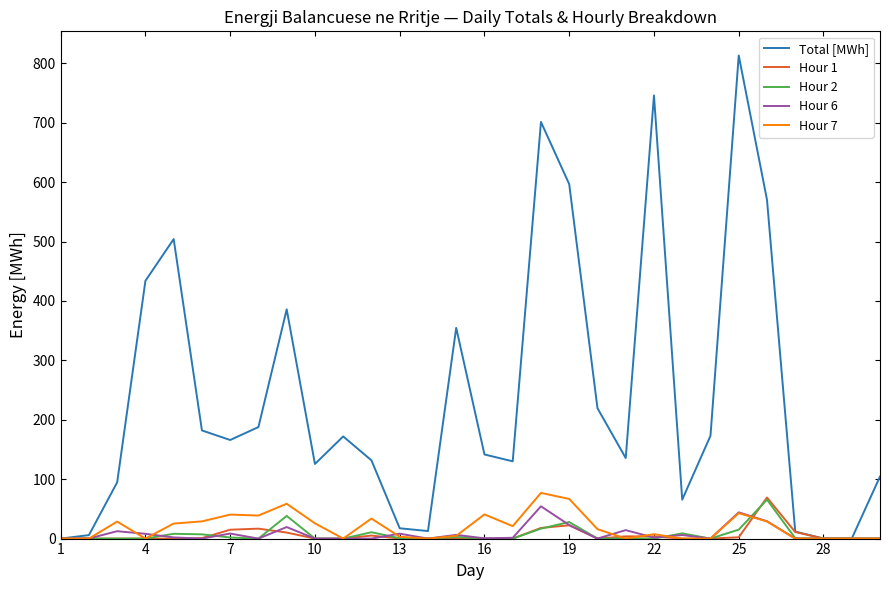

What is the greatest value displayed?

813.1